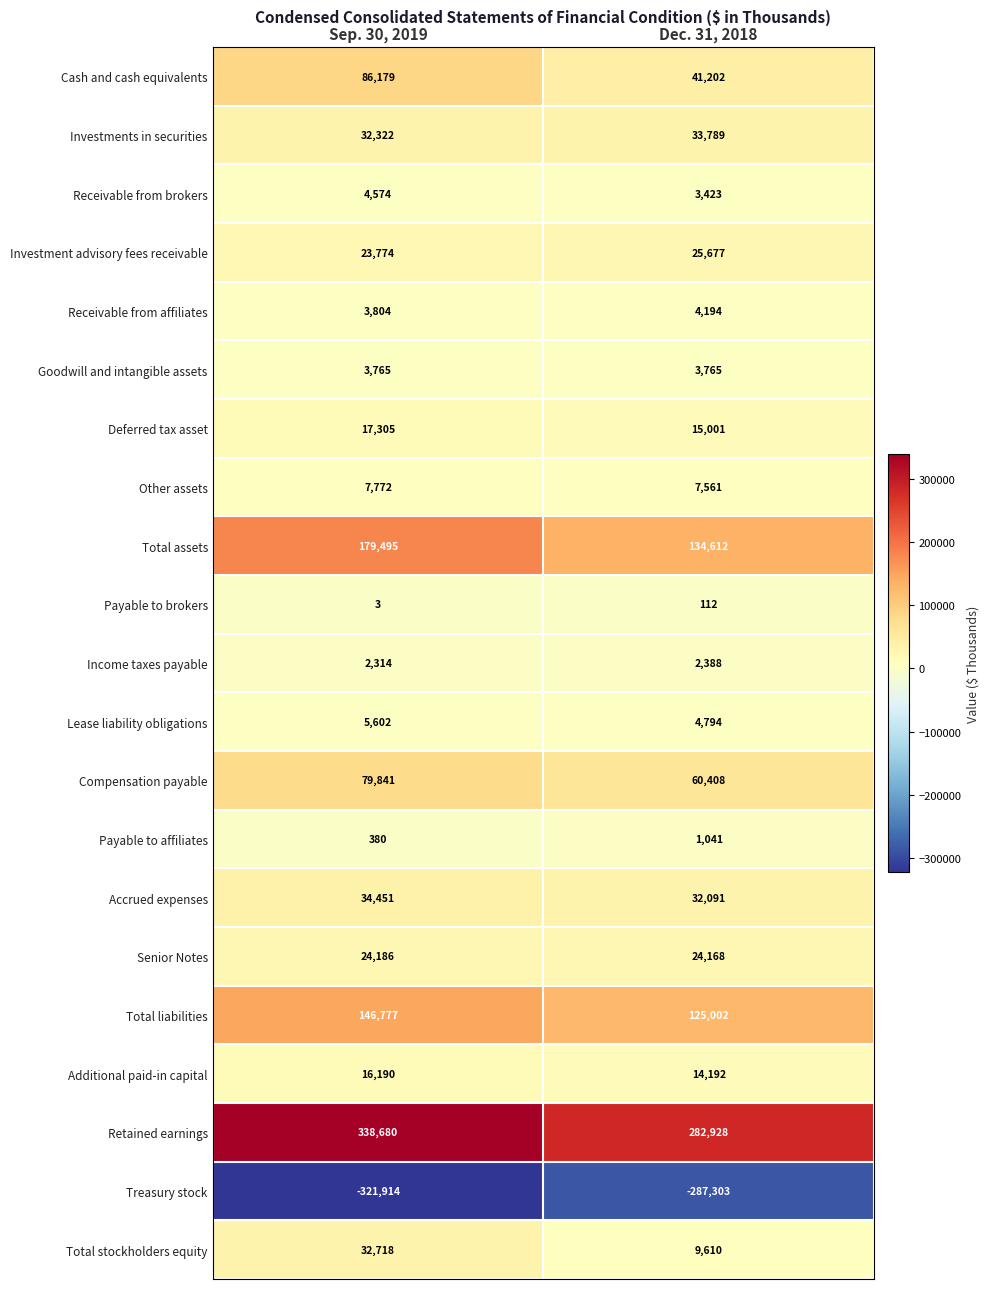

Which series has the largest range (max minus min)?

Retained earnings